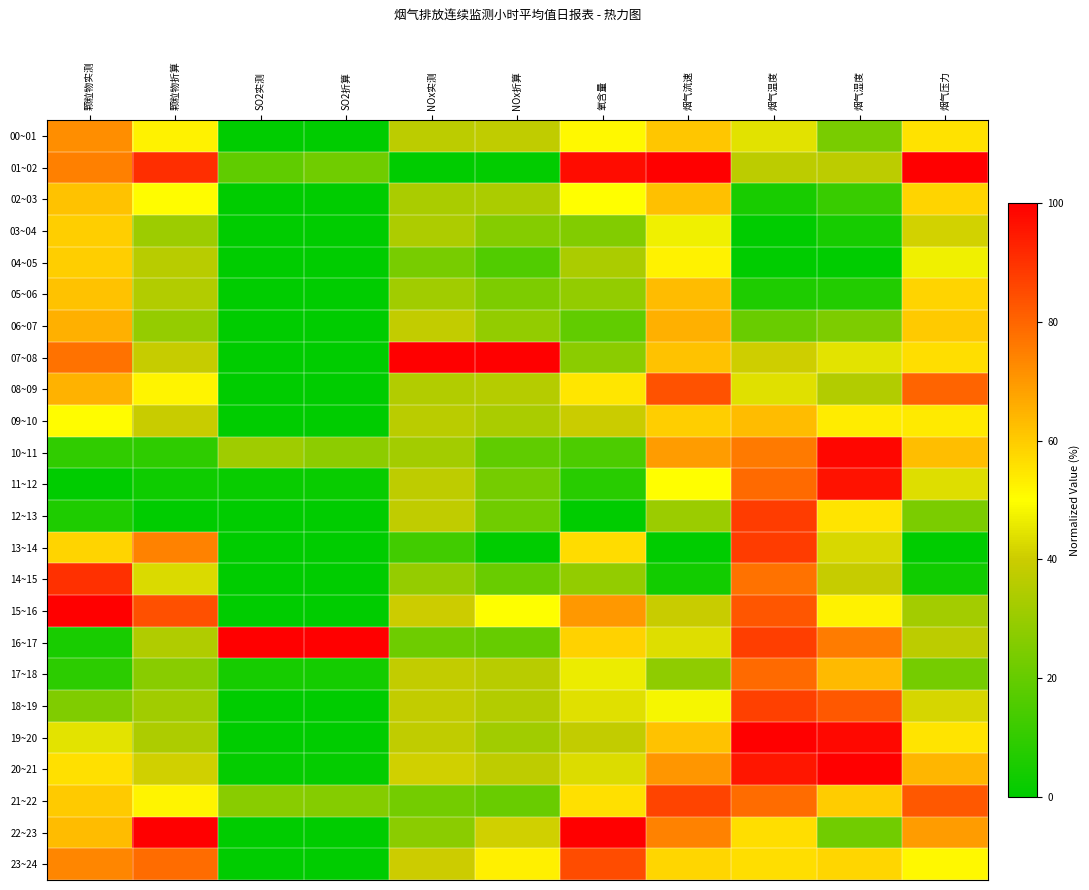

Reading left to right, list all the values displayed in this chart.

00~01: 颗粒物实测=72.0	颗粒物折算=52.4	SO2实测=0.2	SO2折算=0.2	NOx实测=36.9	NOx折算=37.7	氧含量=51.5	烟气流速=61.2	烟气温度=44.5	烟气湿度=24.2	烟气压力=55.6
01~02: 颗粒物实测=74.9	颗粒物折算=90.9	SO2实测=19.1	SO2折算=22.1	NOx实测=0.0	NOx折算=0.5	氧含量=97.6	烟气流速=100.0	烟气温度=37.0	烟气湿度=37.1	烟气压力=100.0
02~03: 颗粒物实测=62.1	颗粒物折算=50.8	SO2实测=0.0	SO2折算=0.0	NOx实测=33.5	NOx折算=33.9	氧含量=50.3	烟气流速=62.4	烟气温度=5.1	烟气湿度=11.3	烟气压力=58.2
03~04: 颗粒物实测=59.7	颗粒物折算=31.2	SO2实测=0.0	SO2折算=0.0	NOx实测=34.1	NOx折算=26.3	氧含量=25.5	烟气流速=47.0	烟气温度=0.0	烟气湿度=4.4	烟气压力=41.1
04~05: 颗粒物实测=59.5	颗粒物折算=36.1	SO2实测=0.0	SO2折算=0.0	NOx实测=23.8	NOx折算=16.1	氧含量=33.9	烟气流速=52.6	烟气温度=0.1	烟气湿度=0.0	烟气压力=46.9
05~06: 颗粒物实测=61.9	颗粒物折算=35.1	SO2实测=0.0	SO2折算=0.0	NOx实测=31.8	NOx折算=24.7	氧含量=29.2	烟气流速=63.1	烟气温度=6.0	烟气湿度=7.0	烟气压力=58.5
06~07: 颗粒物实测=65.5	颗粒物折算=29.4	SO2实测=0.0	SO2折算=0.0	NOx实测=38.3	NOx折算=29.2	氧含量=19.2	烟气流速=65.4	烟气温度=21.0	烟气湿度=25.0	烟气压力=60.4
07~08: 颗粒物实测=77.6	颗粒物折算=38.7	SO2实测=0.0	SO2折算=0.0	NOx实测=100.0	NOx折算=100.0	氧含量=27.7	烟气流速=61.8	烟气温度=40.5	烟气湿度=44.6	烟气压力=56.3
08~09: 颗粒物实测=65.2	颗粒物折算=52.2	SO2实测=0.0	SO2折算=0.0	NOx实测=34.8	NOx折算=35.6	氧含量=55.1	烟气流速=83.6	烟气温度=43.8	烟气湿度=34.8	烟气压力=80.4
09~10: 颗粒物实测=50.4	颗粒物折算=39.2	SO2实测=0.0	SO2折算=0.0	NOx实测=36.6	NOx折算=33.6	氧含量=39.6	烟气流速=59.6	烟气温度=63.3	烟气湿度=53.7	烟气压力=53.9
10~11: 颗粒物实测=9.7	颗粒物折算=9.2	SO2实测=31.3	SO2折算=27.8	NOx实测=32.4	NOx折算=19.1	氧含量=15.1	烟气流速=69.2	烟气温度=76.0	烟气湿度=98.6	烟气压力=62.8
11~12: 颗粒物实测=0.0	颗粒物折算=2.8	SO2实测=1.9	SO2折算=1.7	NOx实测=37.4	NOx折算=23.1	氧含量=8.2	烟气流速=50.4	烟气温度=79.0	烟气湿度=96.3	烟气压力=43.6
12~13: 颗粒物实测=5.9	颗粒物折算=0.0	SO2实测=0.0	SO2折算=0.0	NOx实测=37.7	NOx折算=22.3	氧含量=0.0	烟气流速=30.6	烟气温度=88.3	烟气湿度=55.3	烟气压力=24.4
13~14: 颗粒物实测=58.4	颗粒物折算=74.4	SO2实测=0.0	SO2折算=0.0	NOx实测=13.0	NOx折算=0.0	氧含量=57.0	烟气流速=0.0	烟气温度=88.3	烟气湿度=42.5	烟气压力=0.0
14~15: 颗粒物实测=90.5	颗粒物折算=42.9	SO2实测=0.0	SO2折算=0.0	NOx实测=29.5	NOx折算=20.9	氧含量=29.1	烟气流速=3.8	烟气温度=77.4	烟气湿度=38.9	烟气压力=3.3
15~16: 颗粒物实测=100.0	颗粒物折算=84.2	SO2实测=0.0	SO2折算=0.0	NOx实测=39.9	NOx折算=49.9	氧含量=69.9	烟气流速=39.2	烟气温度=83.2	烟气湿度=52.3	烟气压力=32.3
16~17: 颗粒物实测=4.7	颗粒物折算=34.6	SO2实测=100.0	SO2折算=100.0	NOx实测=21.5	NOx折算=20.1	氧含量=58.9	烟气流速=43.6	烟气温度=87.9	烟气湿度=75.7	烟气压力=37.1
17~18: 颗粒物实测=8.9	颗粒物折算=27.0	SO2实测=4.3	SO2折算=4.0	NOx实测=38.2	NOx折算=36.1	氧含量=46.4	烟气流速=28.5	烟气温度=78.9	烟气湿度=63.3	烟气压力=23.2
18~19: 颗粒物实测=25.2	颗粒物折算=32.0	SO2实测=0.0	SO2折算=0.0	NOx实测=38.0	NOx折算=35.2	氧含量=44.1	烟气流速=48.1	烟气温度=87.1	烟气湿度=82.8	烟气压力=41.8
19~20: 颗粒物实测=44.7	颗粒物折算=34.3	SO2实测=0.0	SO2折算=0.0	NOx实测=37.5	NOx折算=32.0	氧含量=37.9	烟气流速=62.0	烟气温度=100.0	烟气湿度=98.2	烟气压力=55.2
20~21: 颗粒物实测=56.2	颗粒物折算=40.9	SO2实测=1.1	SO2折算=1.1	NOx实测=40.9	NOx折算=37.1	氧含量=43.3	烟气流速=70.6	烟气温度=95.5	烟气湿度=100.0	烟气压力=64.4
21~22: 颗粒物实测=60.3	颗粒物折算=52.3	SO2实测=27.2	SO2折算=26.3	NOx实测=22.7	NOx折算=20.8	氧含量=56.1	烟气流速=86.4	烟气温度=78.6	烟气湿度=60.0	烟气压力=82.7
22~23: 颗粒物实测=63.2	颗粒物折算=100.0	SO2实测=0.0	SO2折算=0.0	NOx实测=27.7	NOx折算=41.0	氧含量=100.0	烟气流速=74.3	烟气温度=56.3	烟气湿度=22.6	烟气压力=69.2
23~24: 颗粒物实测=73.8	颗粒物折算=78.7	SO2实测=0.0	SO2折算=0.0	NOx实测=39.9	NOx折算=52.9	氧含量=84.8	烟气流速=57.9	烟气温度=56.5	烟气湿度=58.1	烟气压力=51.2